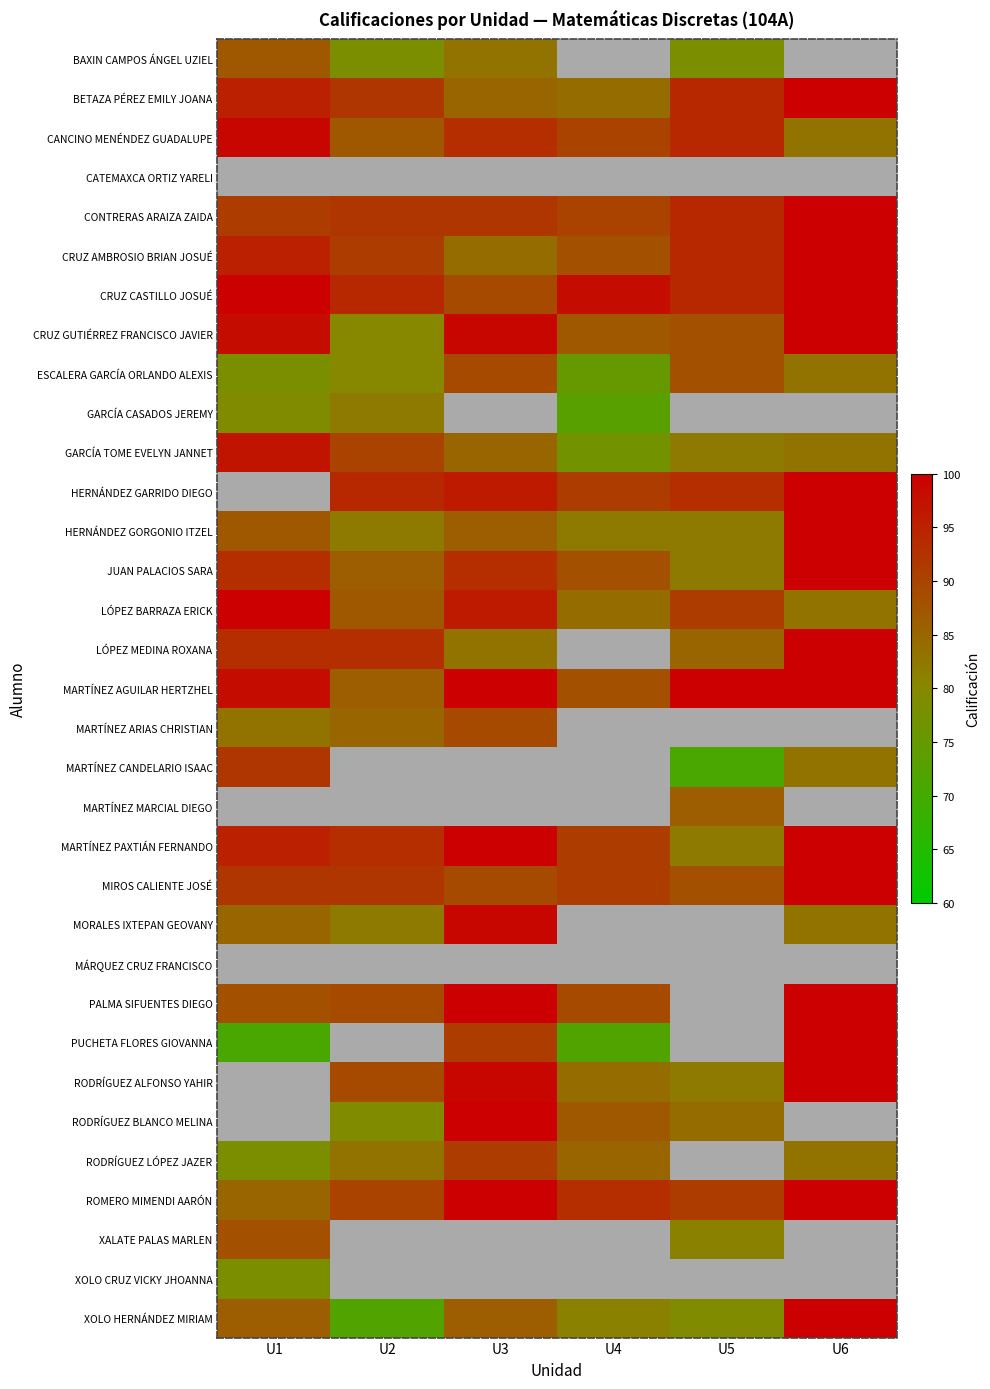

Which series has the largest total across all categories?

CRUZ CASTILLO JOSUÉ